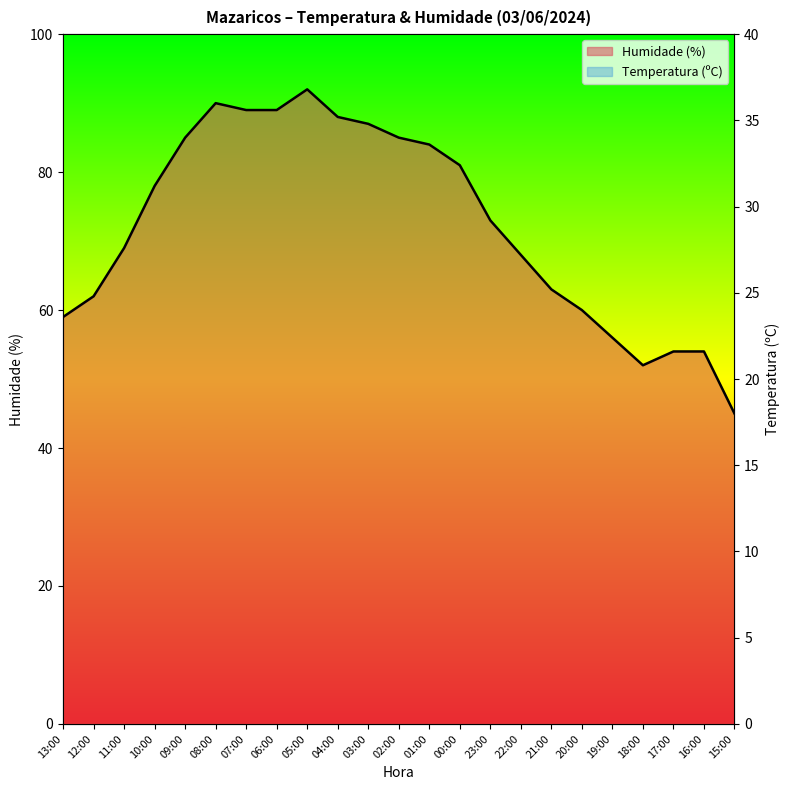

Is the value of Temperatura (ºC) at 08:00 greater than the value of Humidade (%) at 20:00?

No